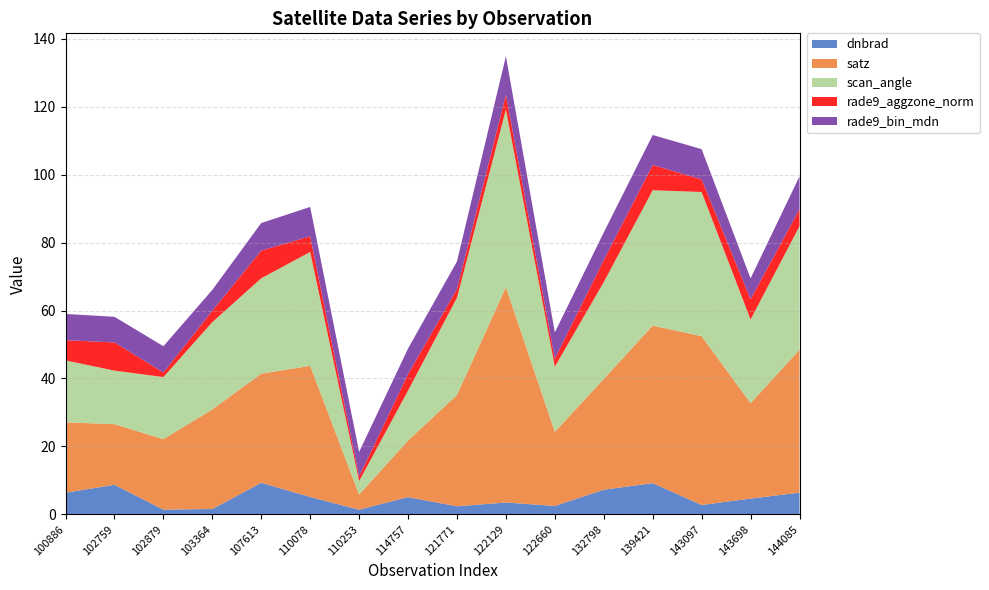

What is the total value across all series at 114757?

48.8